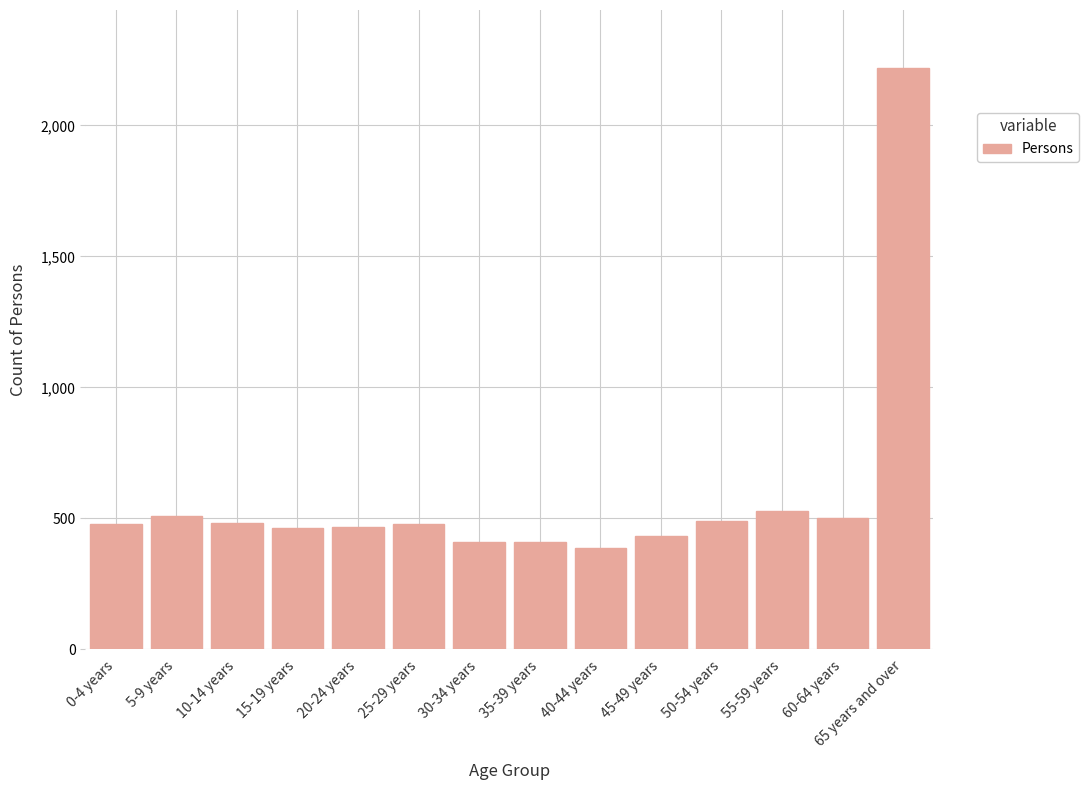

What is the value of the 6th bar from the left?

479